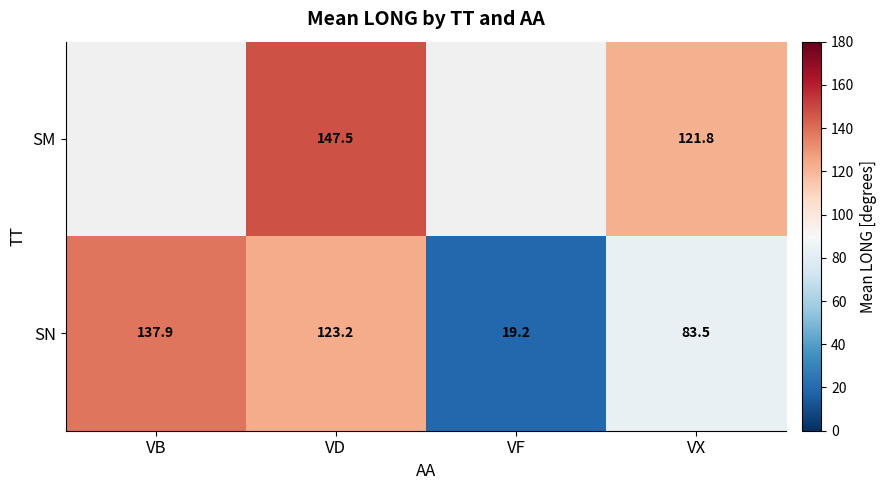

What is the spread (max minus min) of values at VD?

24.3